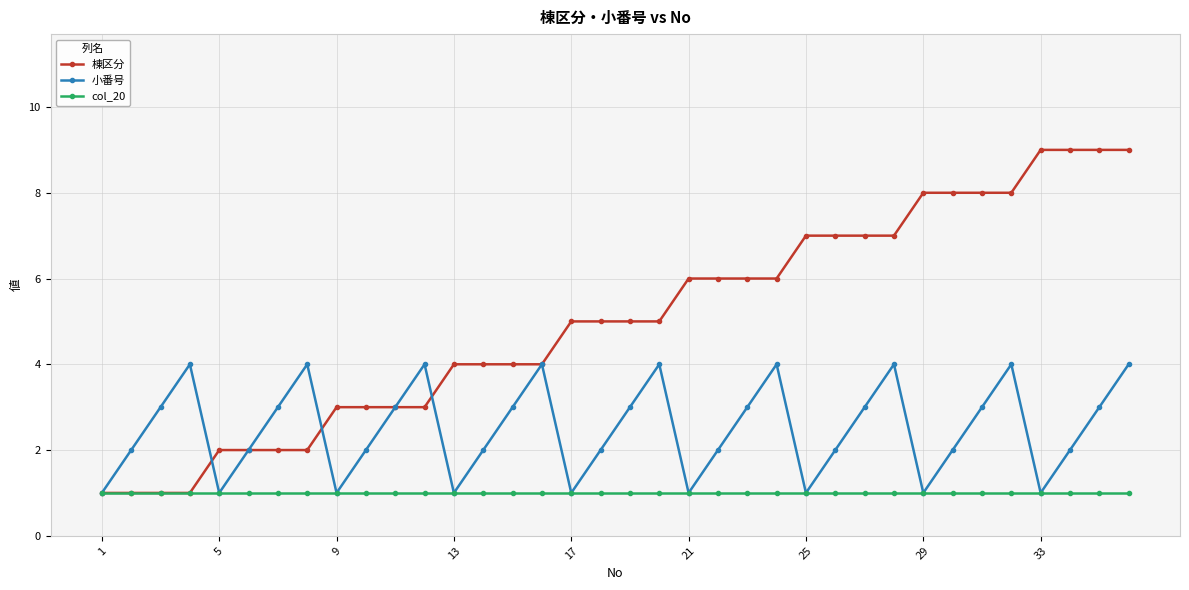

What is the value of the col_20 point at the 20th from the left?

1